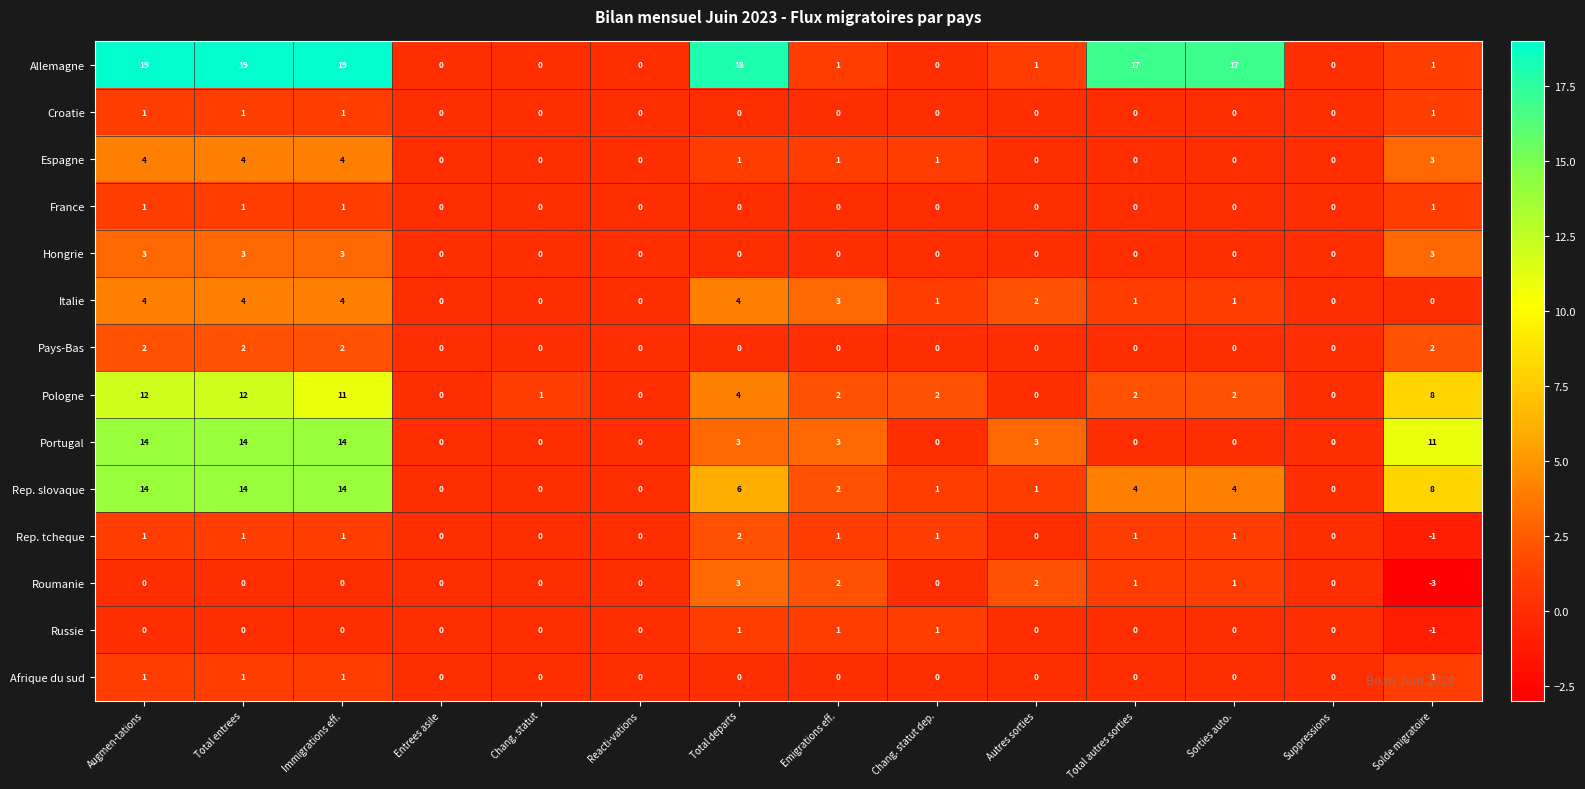

What is the spread (max minus min) of values at Autres sorties?

3